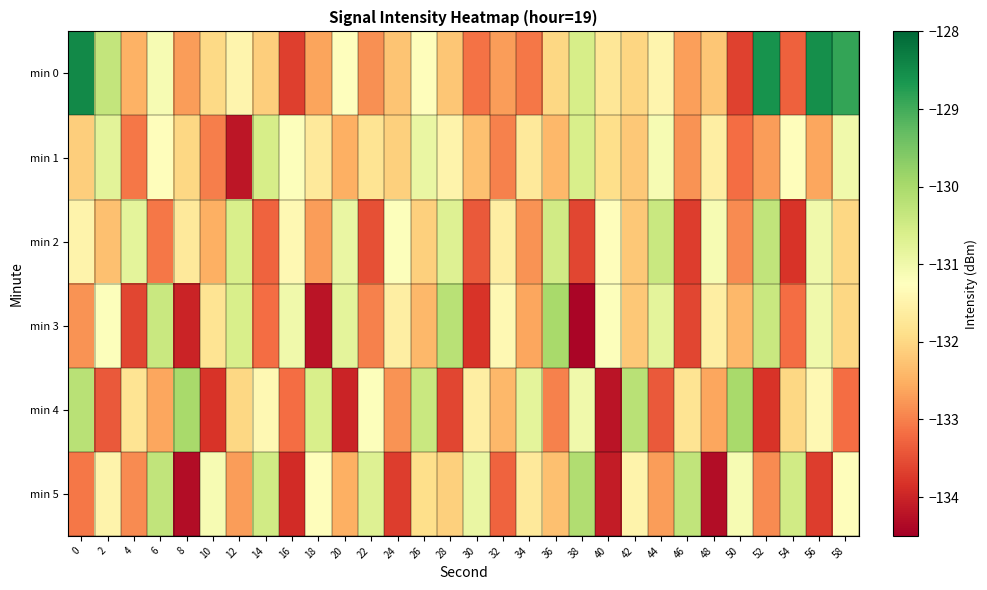

Reading right to left, transcribe all the data shown in this chart.

min 0: 58=-128.9	56=-128.6	54=-133.3	52=-128.6	50=-133.7	48=-132.2	46=-132.7	44=-131.5	42=-132.0	40=-131.7	38=-130.6	36=-132.0	34=-133.1	32=-132.7	30=-133.1	28=-132.2	26=-131.3	24=-132.2	22=-132.8	20=-131.3	18=-132.6	16=-133.7	14=-132.1	12=-131.5	10=-132.0	8=-132.7	6=-131.1	4=-132.5	2=-130.3	0=-128.5
min 1: 58=-131.0	56=-132.6	54=-131.3	52=-132.7	50=-133.2	48=-131.6	46=-132.8	44=-131.1	42=-132.2	40=-131.9	38=-130.6	36=-132.4	34=-131.7	32=-133.0	30=-132.3	28=-131.5	26=-130.9	24=-132.1	22=-131.8	20=-132.5	18=-131.7	16=-131.2	14=-130.6	12=-134.2	10=-133.0	8=-132.0	6=-131.3	4=-133.1	2=-130.8	0=-132.1
min 2: 58=-132.0	56=-131.0	54=-133.8	52=-130.3	50=-132.9	48=-131.1	46=-133.7	44=-130.4	42=-132.2	40=-131.3	38=-133.6	36=-130.5	34=-132.8	32=-131.6	30=-133.4	28=-130.7	26=-132.1	24=-131.2	22=-133.5	20=-130.9	18=-132.7	16=-131.4	14=-133.3	12=-130.6	10=-132.5	8=-131.7	6=-133.1	4=-130.8	2=-132.3	0=-131.5
min 3: 58=-132.0	56=-131.0	54=-133.2	52=-130.4	50=-132.4	48=-131.6	46=-133.6	44=-130.8	42=-132.2	40=-131.2	38=-134.4	36=-130.0	34=-132.6	32=-131.4	30=-133.8	28=-130.2	26=-132.4	24=-131.6	22=-133.0	20=-130.8	18=-134.2	16=-131.0	14=-133.2	12=-130.6	10=-131.8	8=-134.0	6=-130.4	4=-133.6	2=-131.2	0=-132.8
min 4: 58=-133.2	56=-131.4	54=-132.0	52=-133.8	50=-130.0	48=-132.6	46=-131.8	44=-133.4	42=-130.2	40=-134.2	38=-131.0	36=-133.0	34=-130.8	32=-132.4	30=-131.6	28=-133.6	26=-130.4	24=-132.8	22=-131.2	20=-134.0	18=-130.6	16=-133.2	14=-131.4	12=-132.0	10=-133.8	8=-130.0	6=-132.6	4=-131.8	2=-133.4	0=-130.2
min 5: 58=-131.3	56=-133.7	54=-130.5	52=-132.9	50=-131.1	48=-134.3	46=-130.3	44=-132.7	42=-131.5	40=-134.1	38=-130.1	36=-132.3	34=-131.7	32=-133.3	30=-130.9	28=-132.1	26=-131.9	24=-133.7	22=-130.7	20=-132.5	18=-131.3	16=-133.9	14=-130.5	12=-132.7	10=-131.1	8=-134.3	6=-130.3	4=-132.9	2=-131.5	0=-133.1